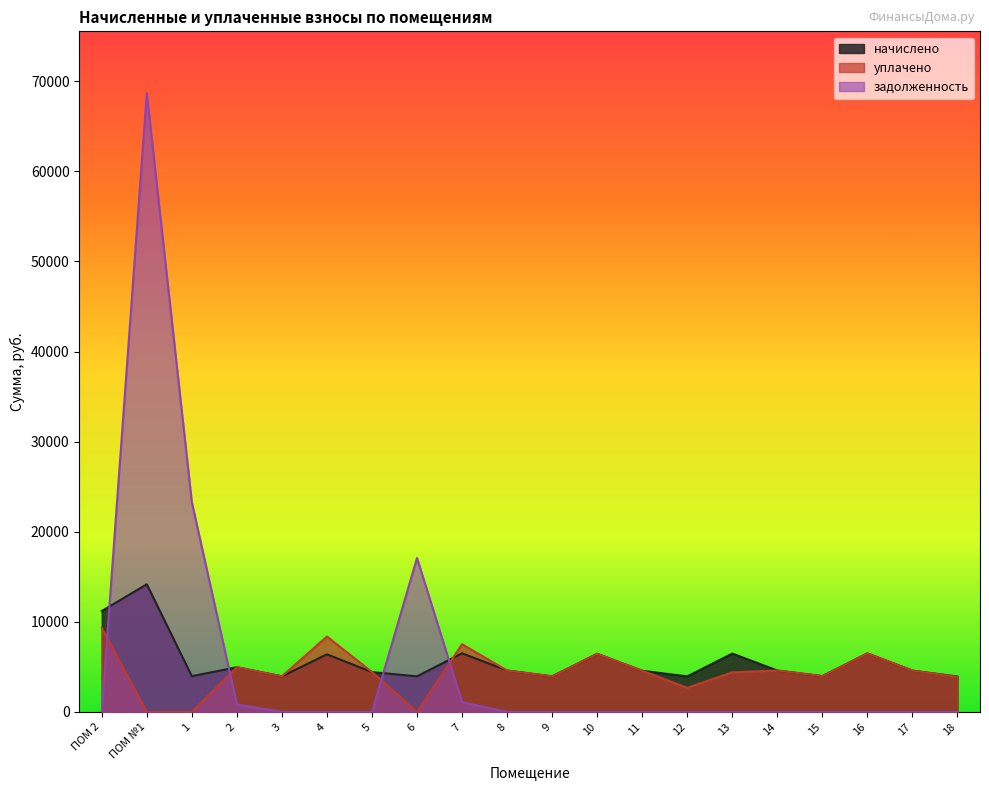

What is the difference between the уплачено values at 11 and 10?

1879.6